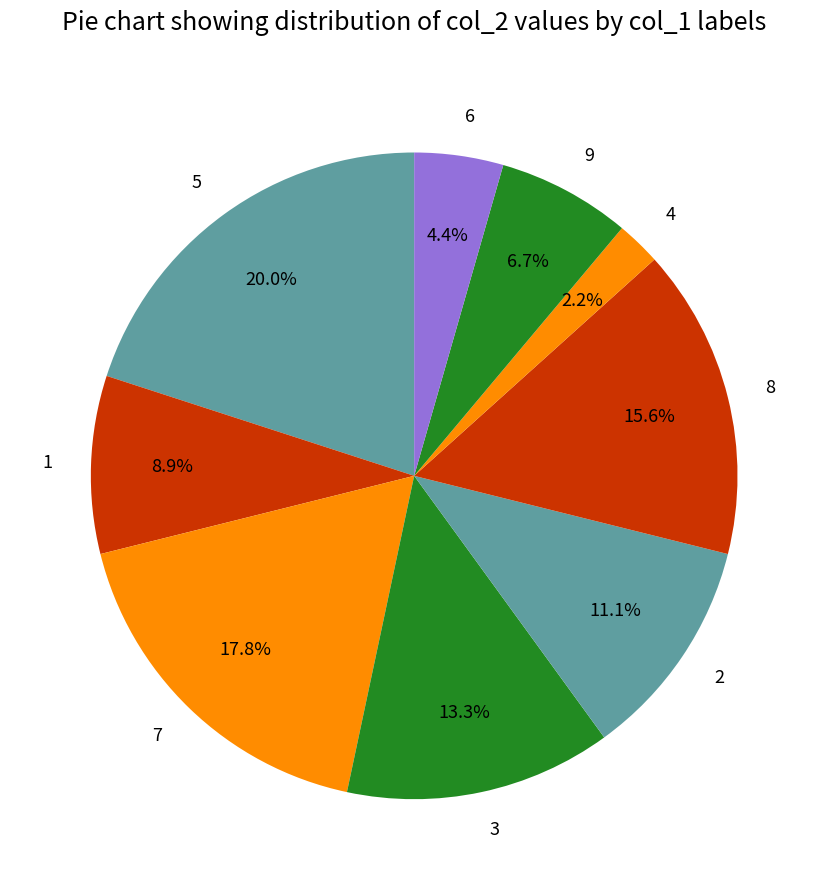

Is 4 the majority of the pie?

No